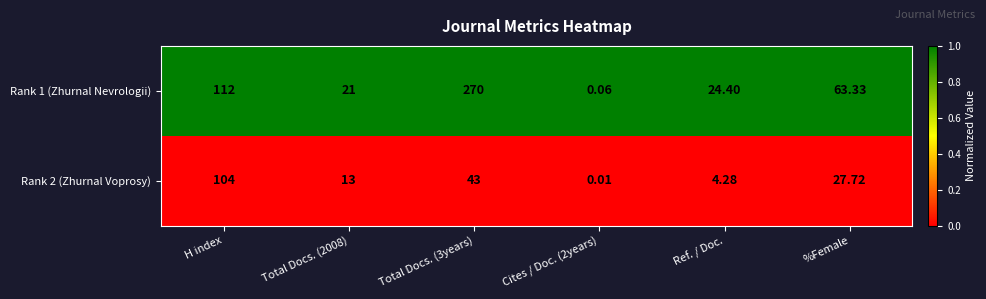

Which series has the largest total across all categories?

Rank 1 (Zhurnal Nevrologii)